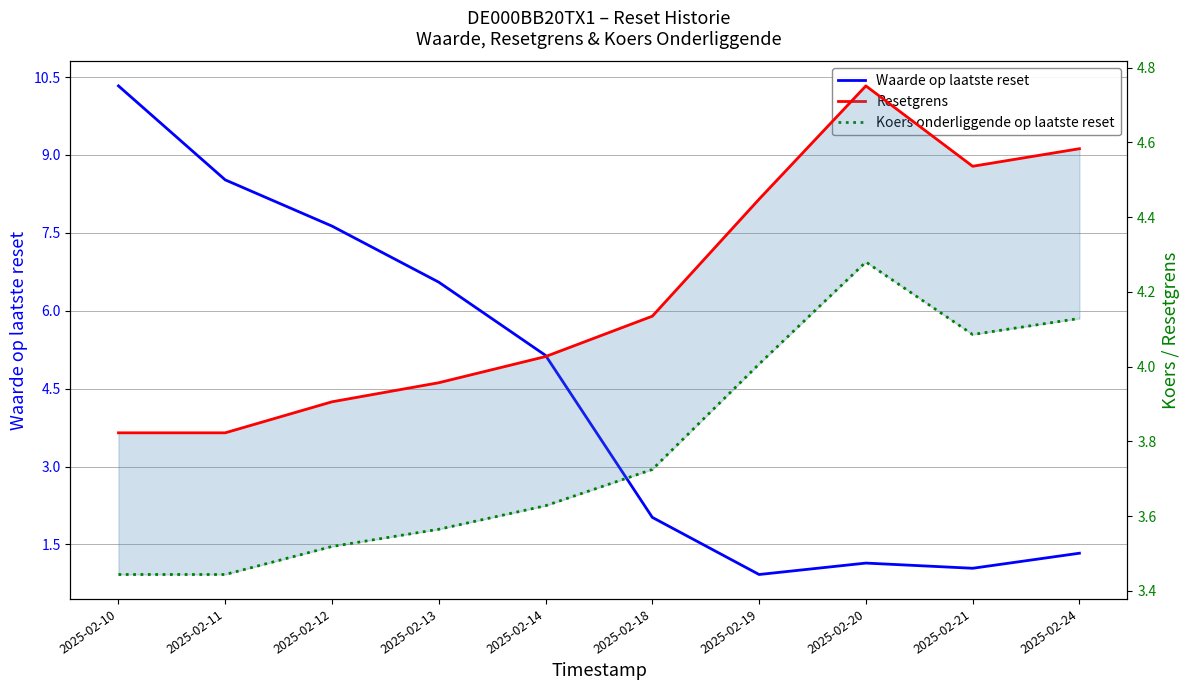

What is the value of the Koers onderliggende op laatste reset point at the 7th from the left?

4.0